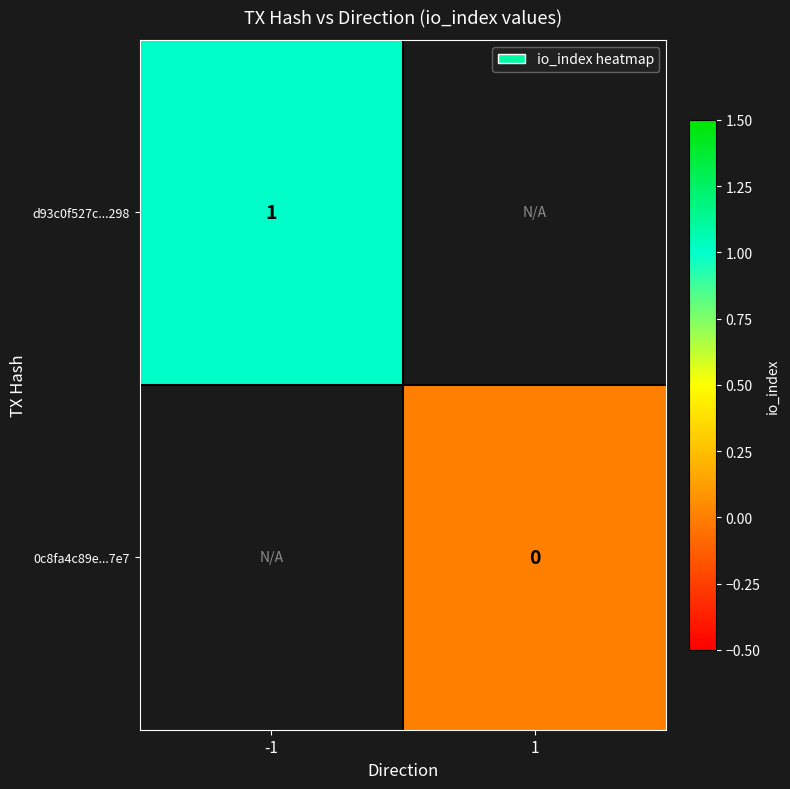

How many distinct data groups are displayed?

2